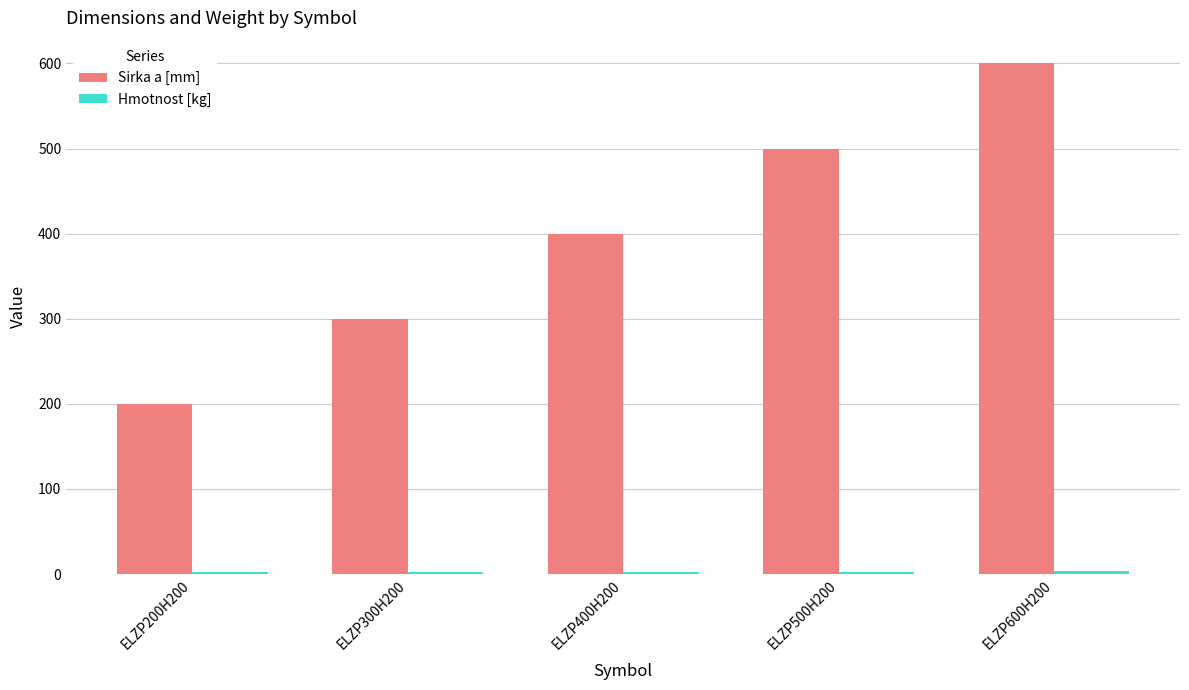

Which category has the lowest value in the Sirka a [mm] series?

ELZP200H200